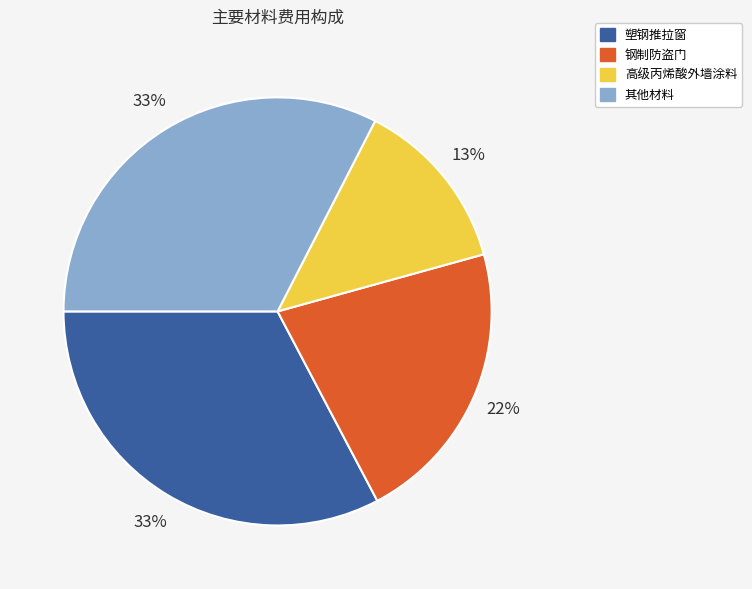

Is there any slice that represents more than half of the pie?

No